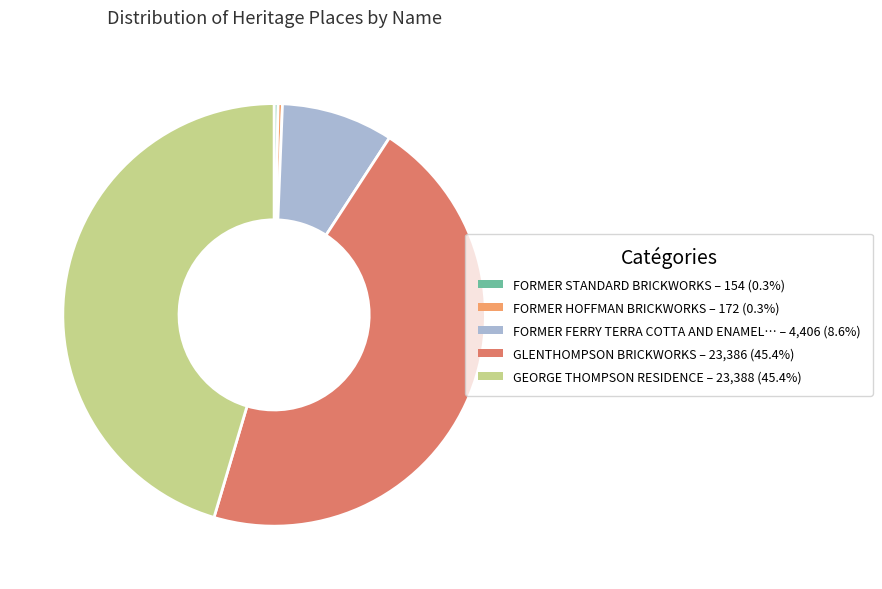

Does GEORGE THOMPSON RESIDENCE – 23,388 (45.4%) represent more than half of the total?

No